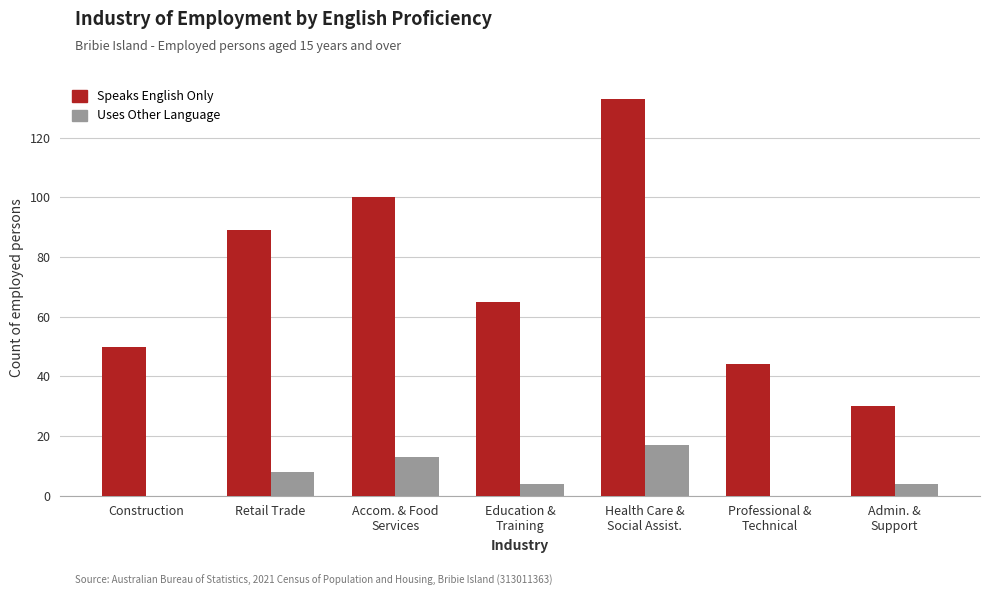

At which label is Speaks English Only closest to 81?

Retail Trade